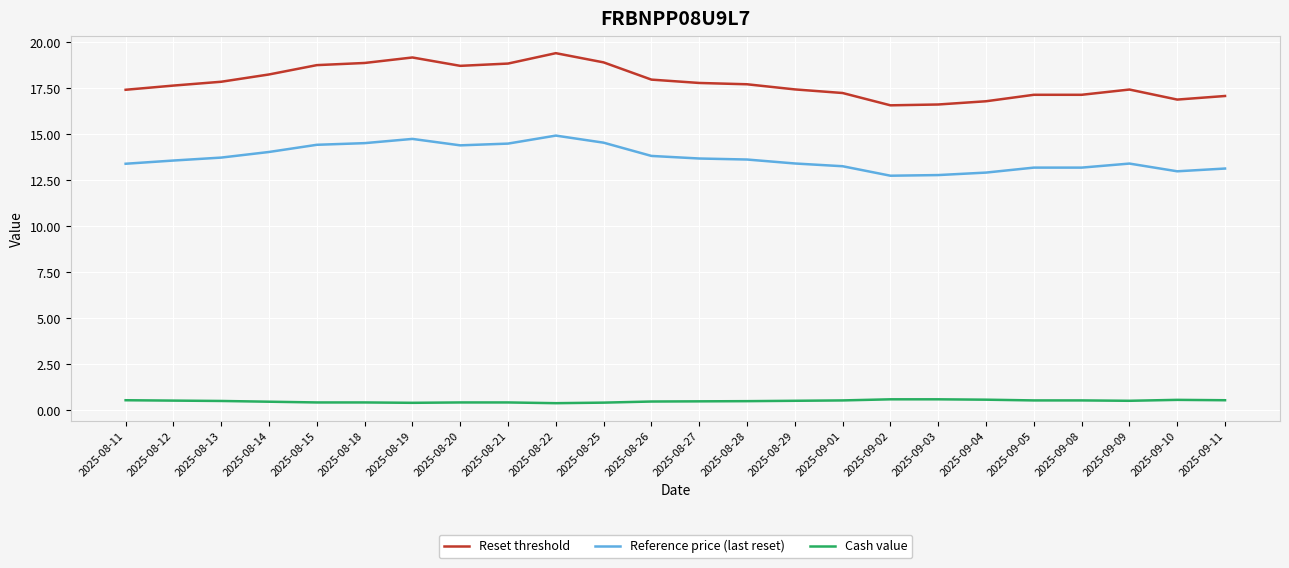

Which series has the largest total across all categories?

Reset threshold